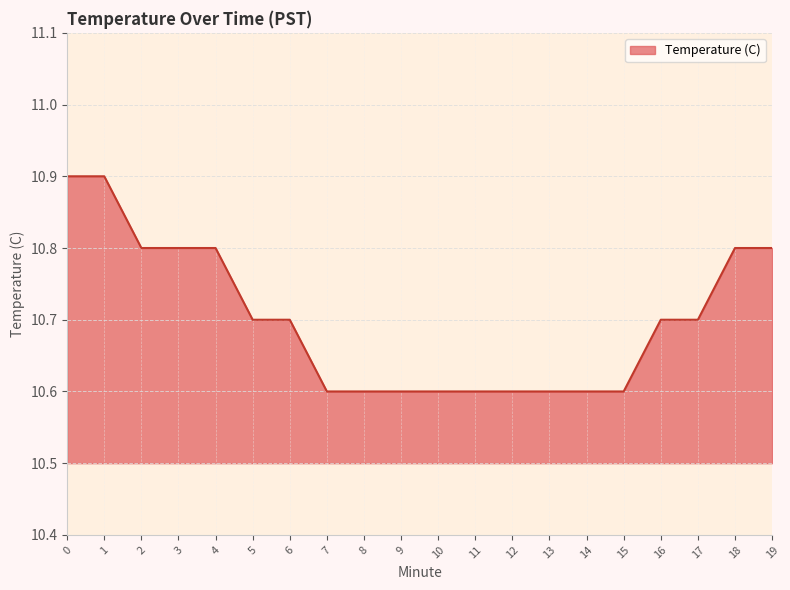

Approximately how many times larger is the value at 4 compared to 2?

1.0